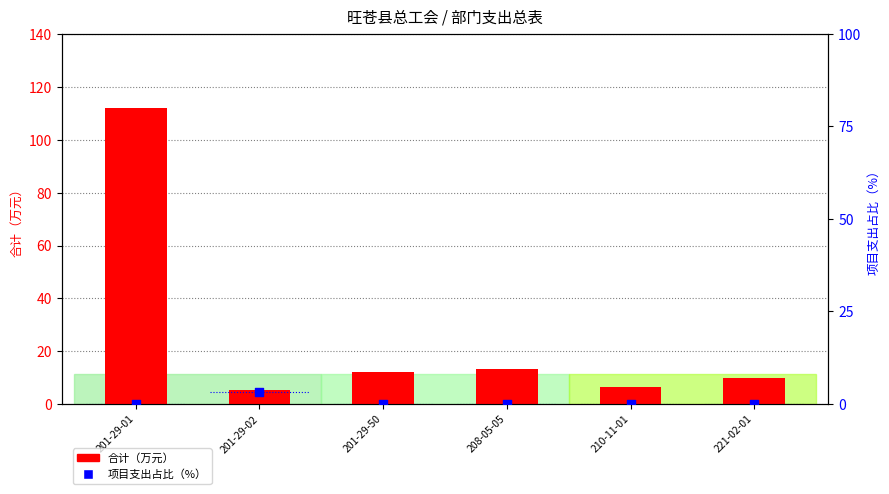

Is the value of 项目支出占比（%） at 201-29-02 greater than the value of 合计（万元） at 201-29-50?

No